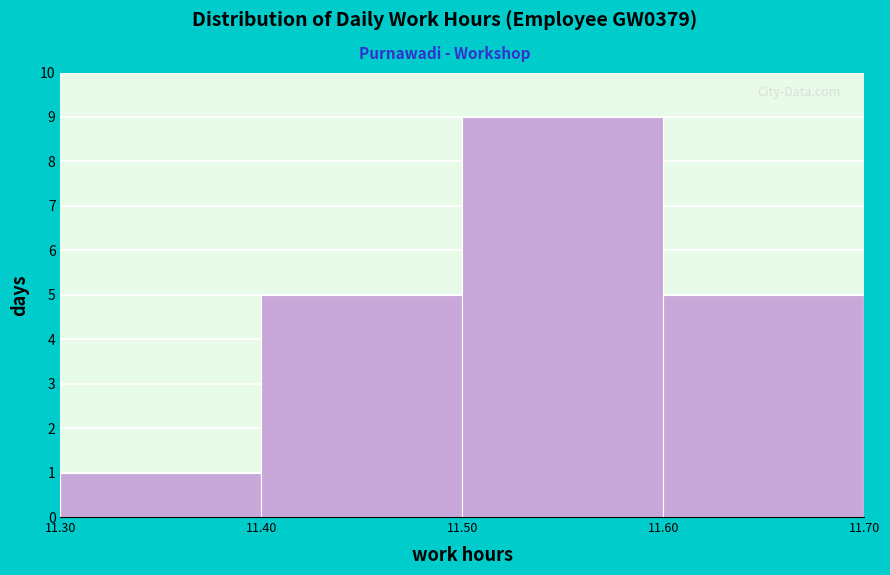

How tall is the bar that spans 11.50 to 11.60 on the x-axis? The values are not printed on the chart, so give them approximately, as read against the axis.

9